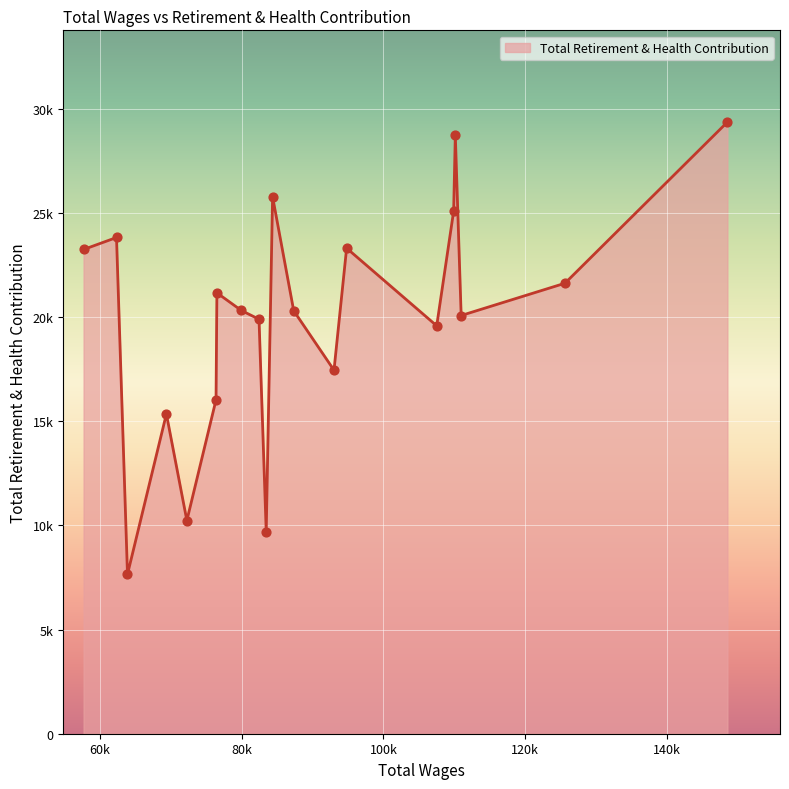

Is this an area chart (filled region under the line)?

Yes